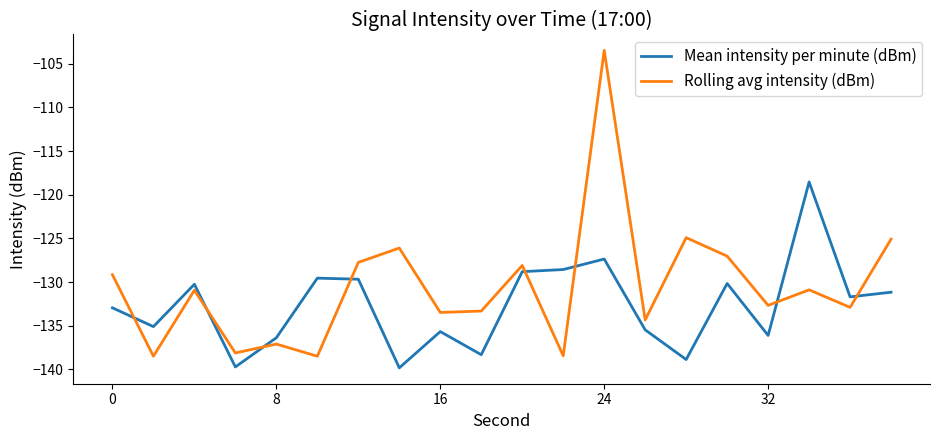

What is the highest value of the Rolling avg intensity (dBm) series?

-103.5